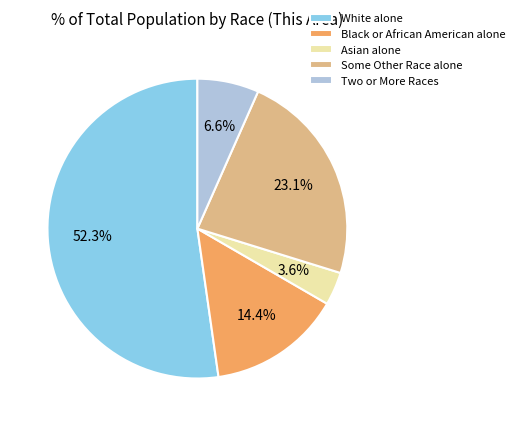

How much of the chart is everything except Some Other Race alone?

76.9%